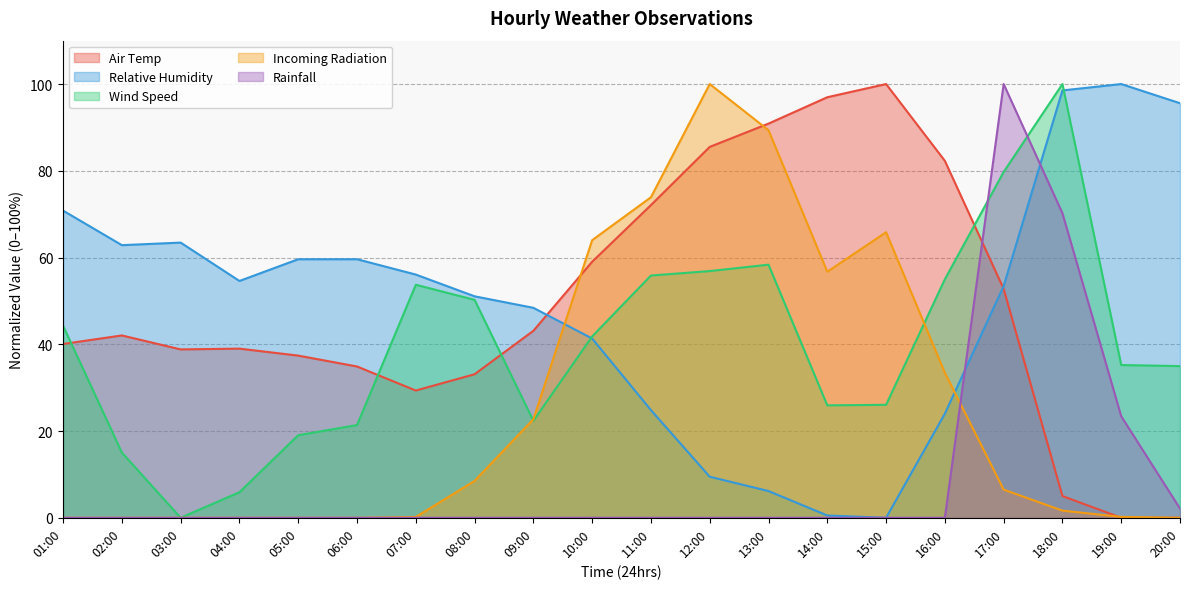

What is the total value across all series at 19:00?

158.8